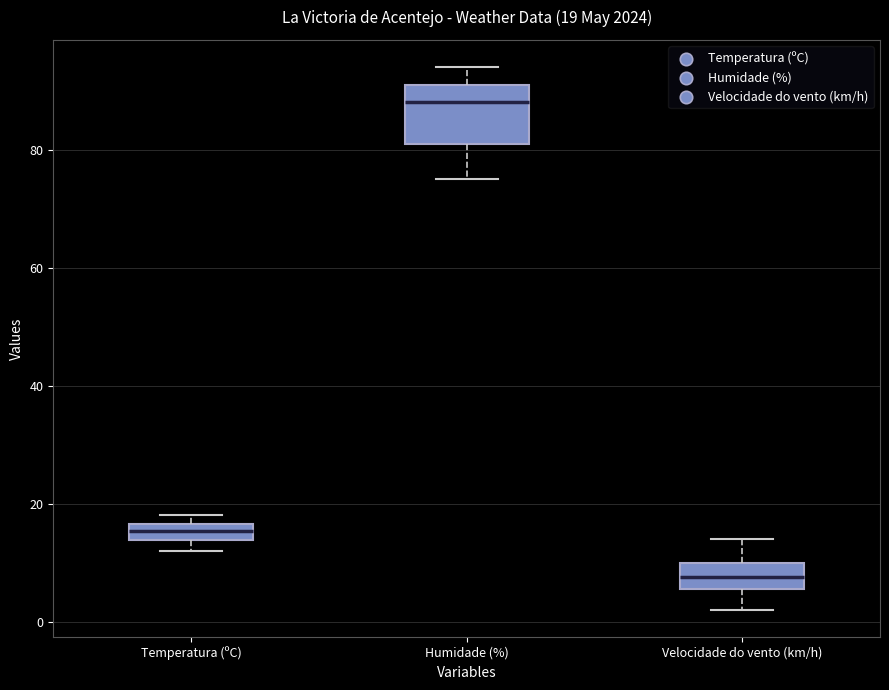

Which box is the tallest, from its lower edge to its upper edge?

Humidade (%)